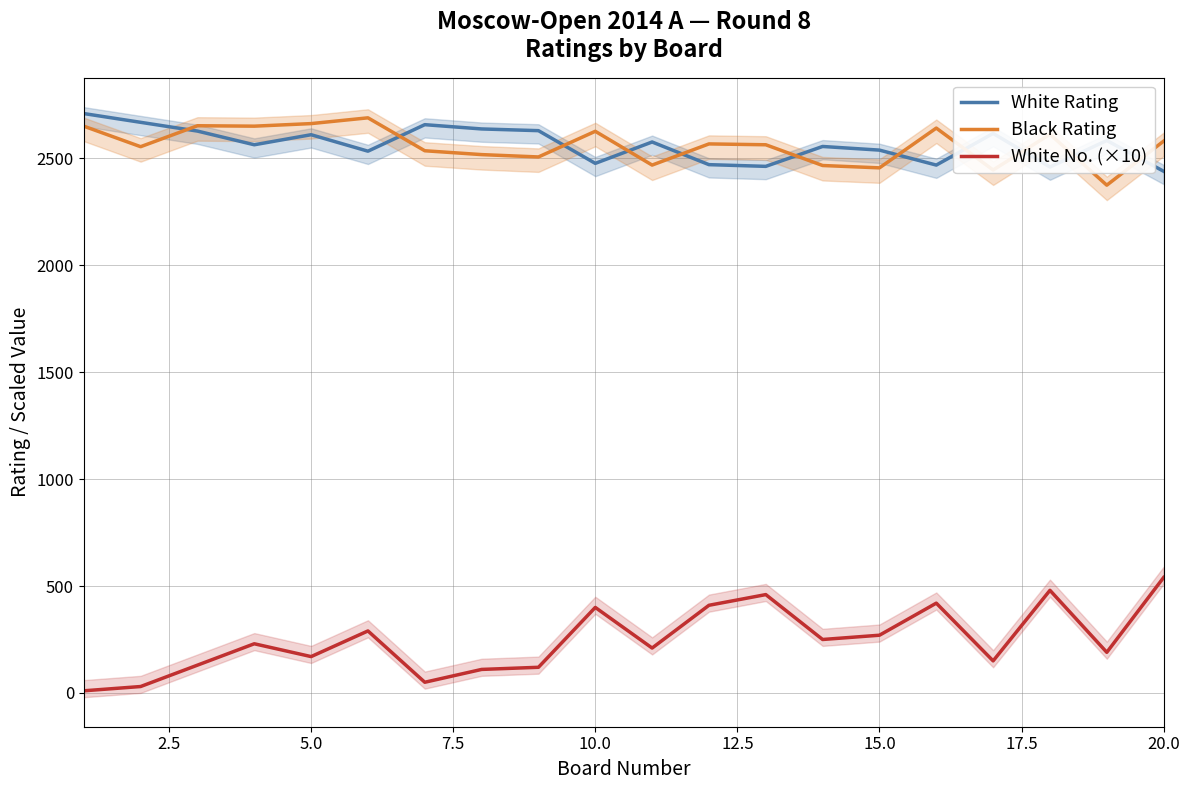

What is the sum of all White No. (×10) values?

4920